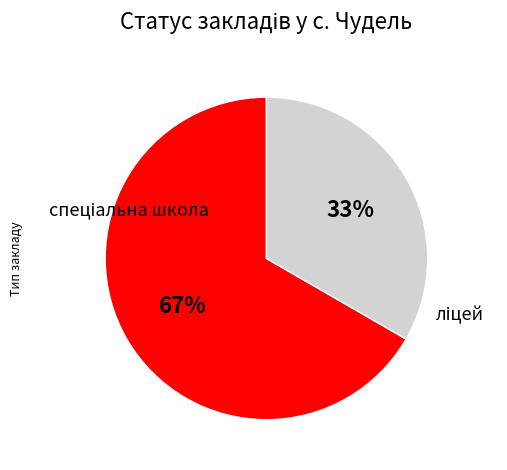

Is there any slice that represents more than half of the pie?

Yes